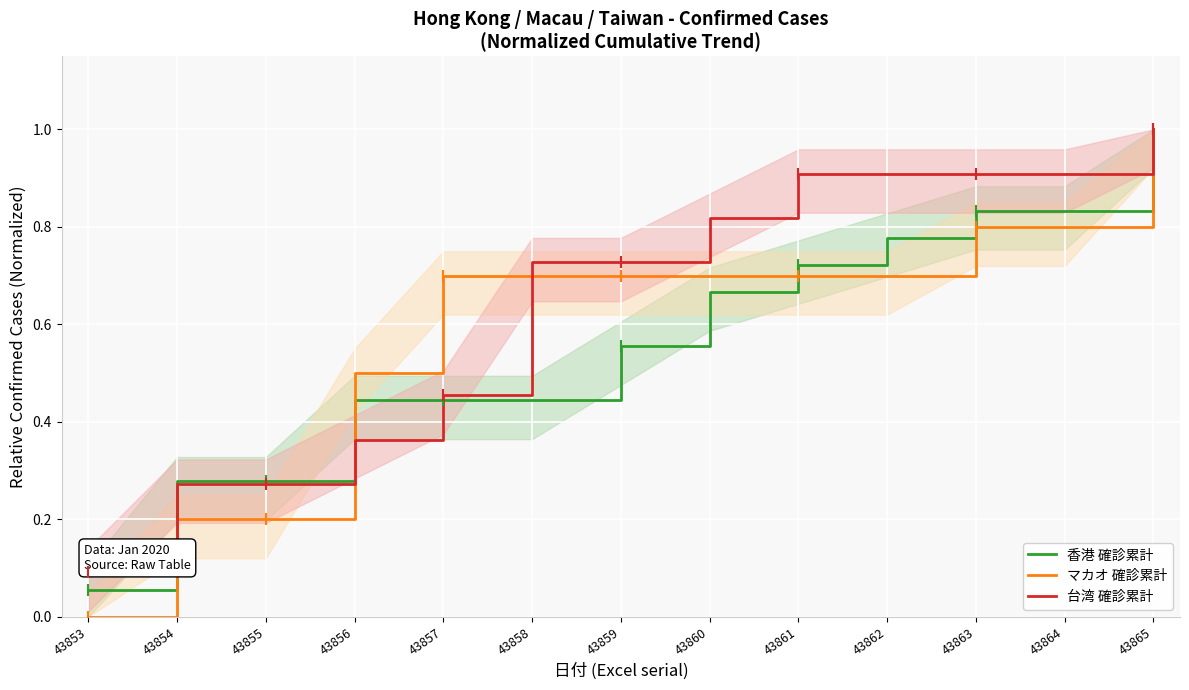

What is the value of the マカオ 確診累計 point at the 4th from the left?

0.5